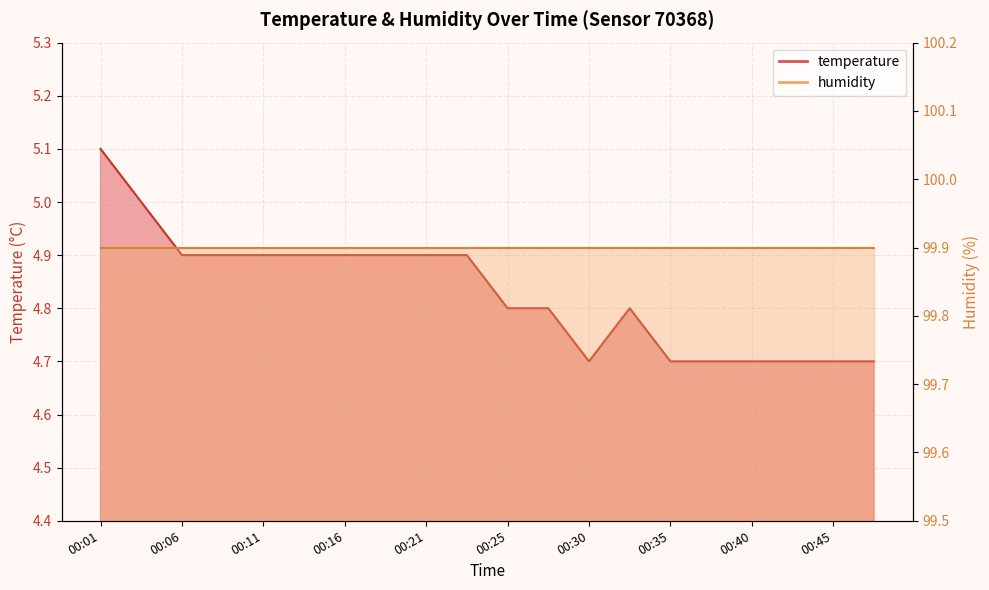

Read the value at 00:21.

4.9